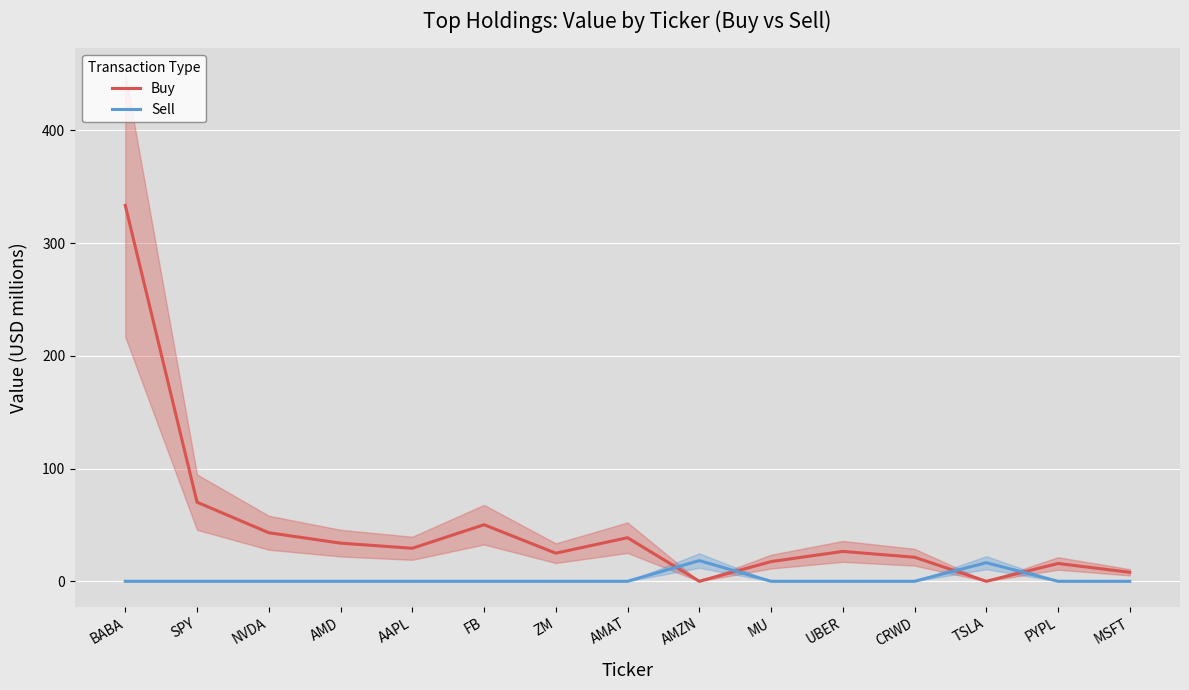

Reading right to left, list all the values displayed in this chart.

Buy: 8.0	15.8	0.0	21.3	26.5	17.4	0.0	38.6	24.9	50.2	29.3	33.8	43.0	70.1	333.4
Sell: 0.0	0.0	16.5	0.0	0.0	0.0	18.3	0.0	0.0	0.0	0.0	0.0	0.0	0.0	0.0